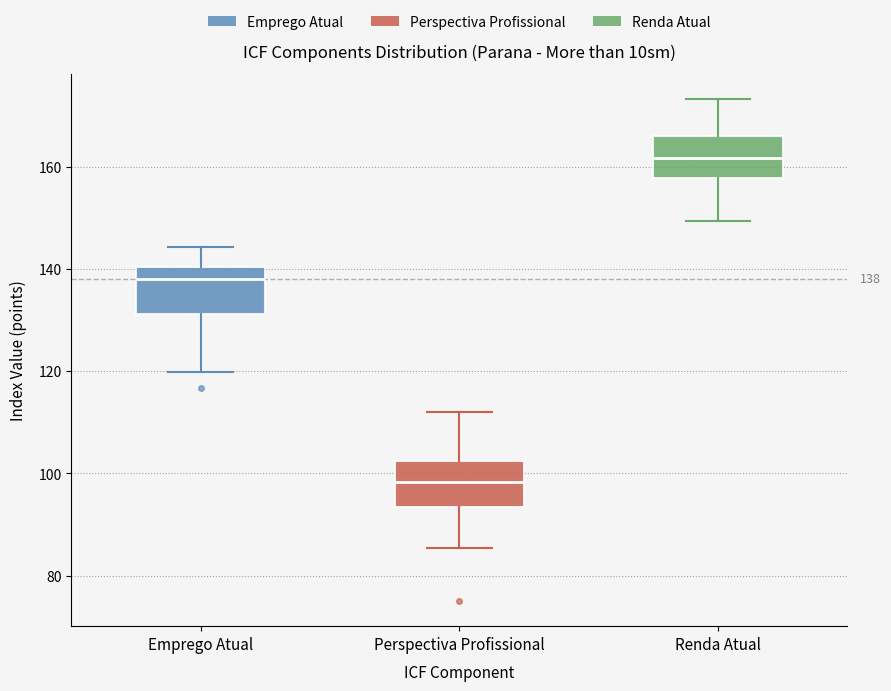

Which box's median line is the highest?

Renda Atual